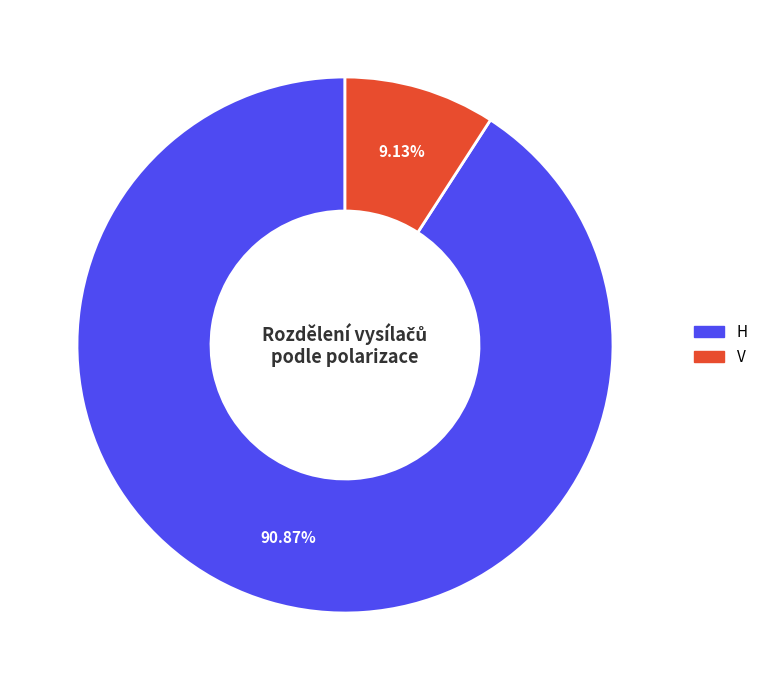

How many segments does this pie chart have?

2